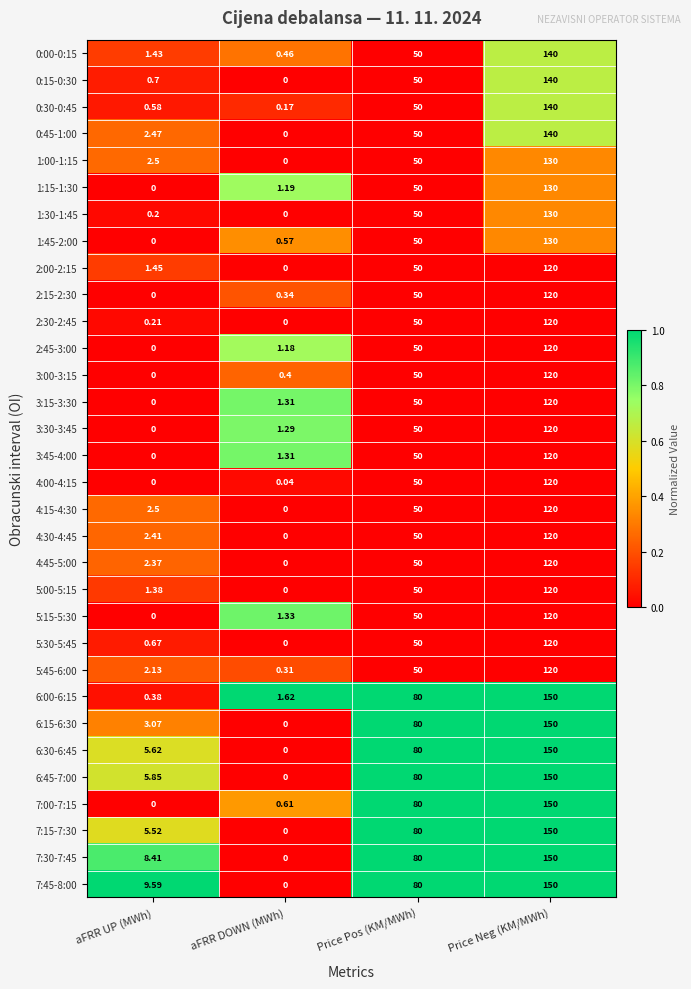

Is the value of 6:15-6:30 at aFRR UP (MWh) greater than the value of 7:45-8:00 at Price Neg (KM/MWh)?

No